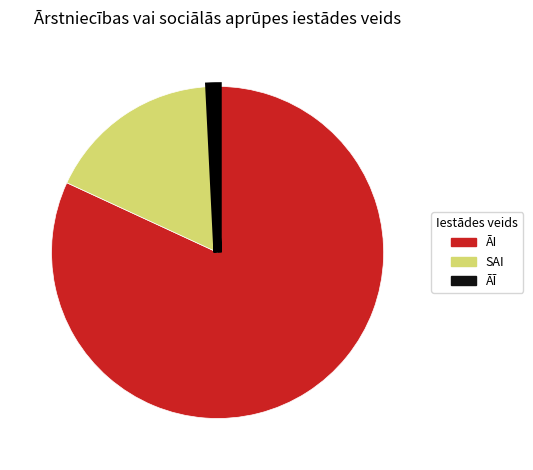

The ĀI slice represents 82% of the pie. True or false?

True